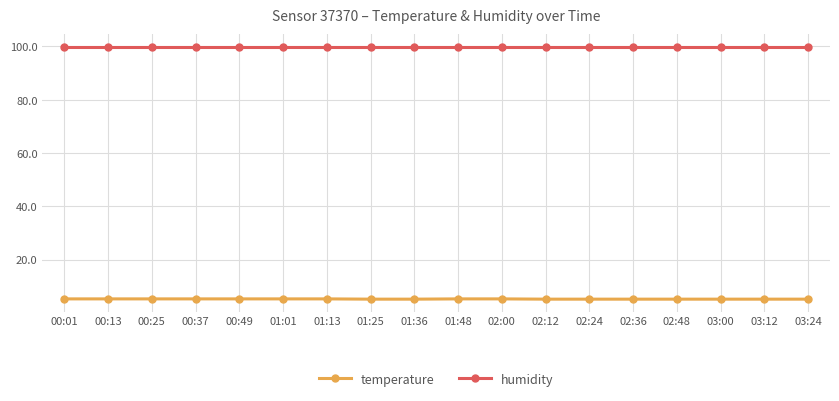

The temperature series shows 5.2 at 03:12. True or false?

True